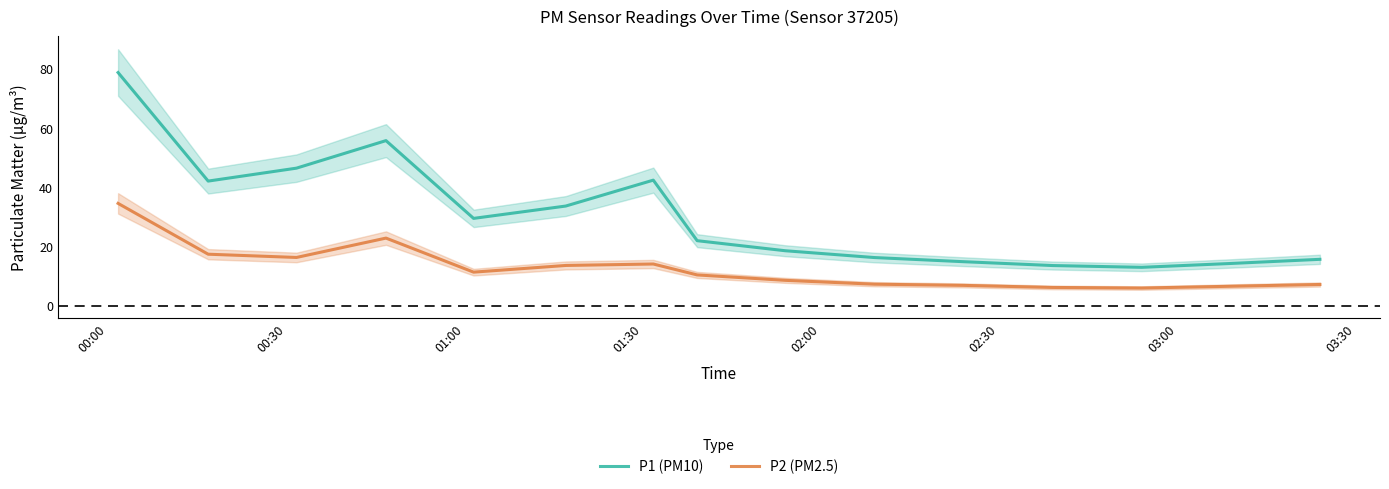

What is the maximum value for P2 (PM2.5)?

34.5